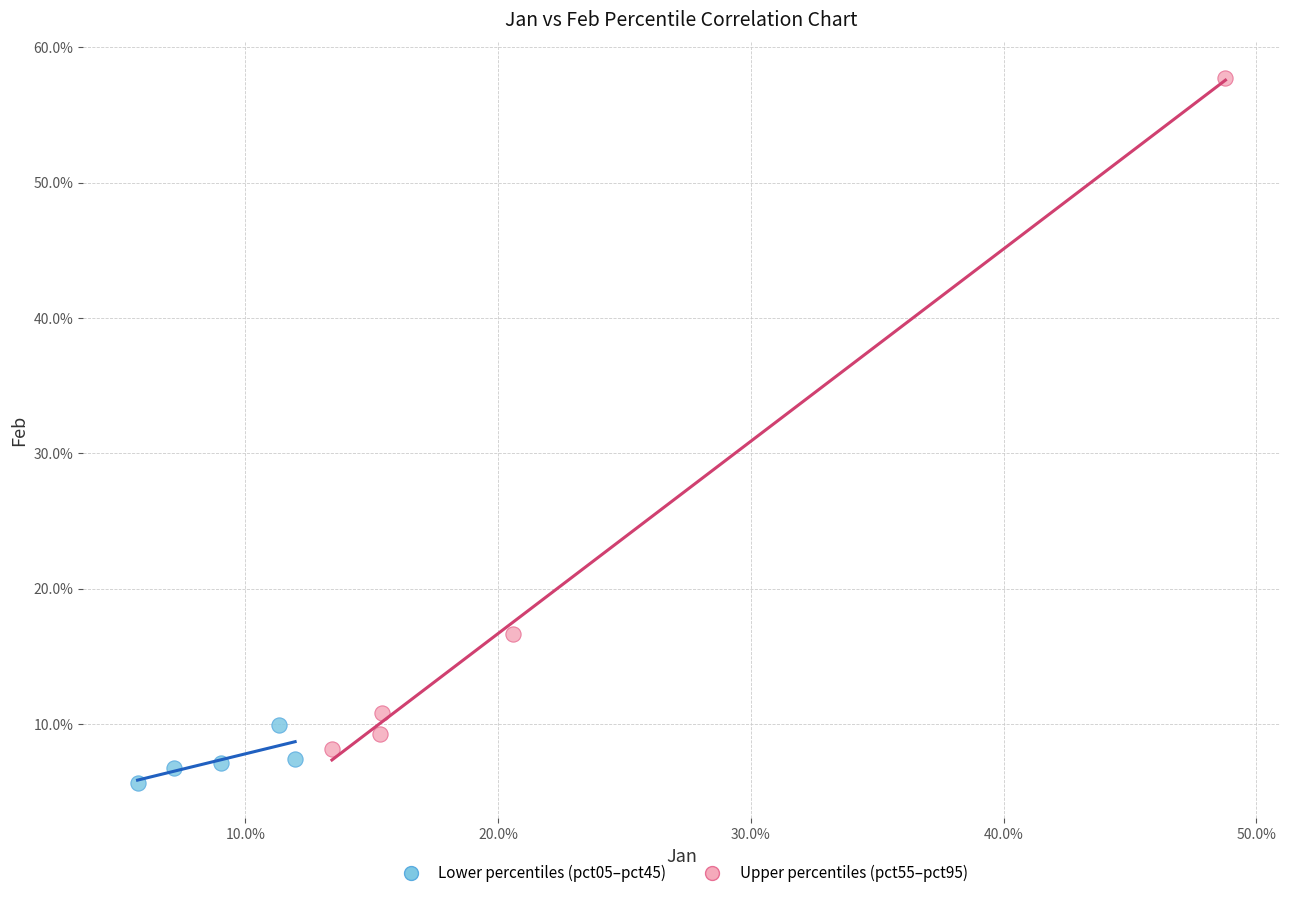

What are all the series names shown in the legend?

Lower percentiles (pct05–pct45), Upper percentiles (pct55–pct95)